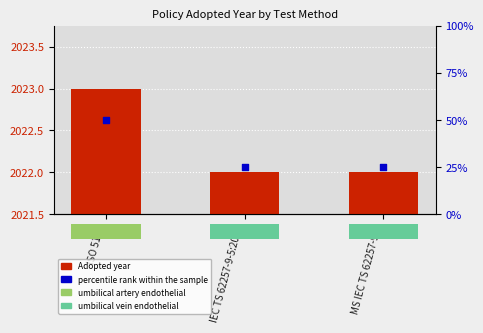

Is the value of percentile rank within the sample at ISO 5151 greater than the value of Adopted year at ISO 5151?

No